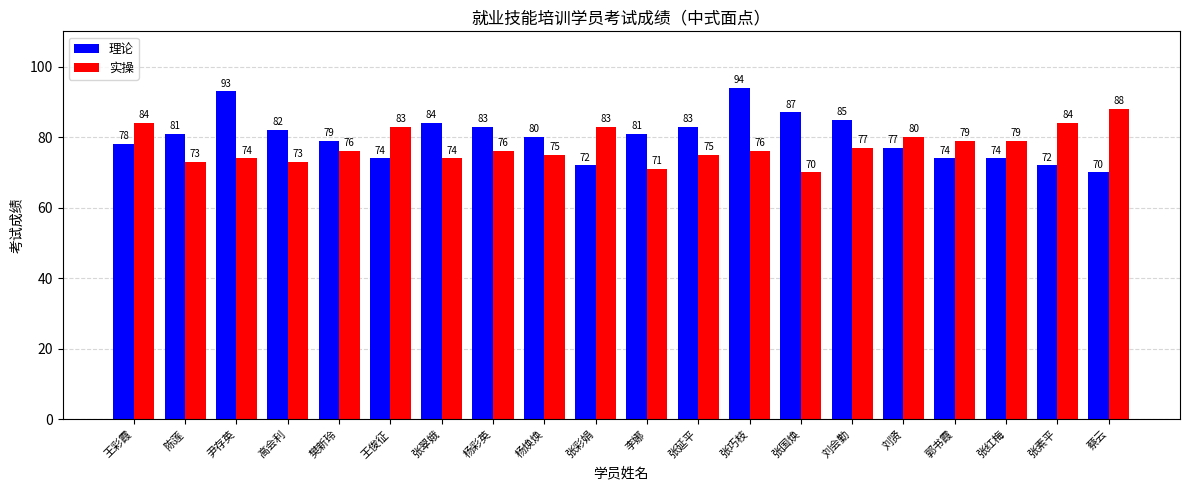

Where does the 实操 series first go above 76?

王彩霞